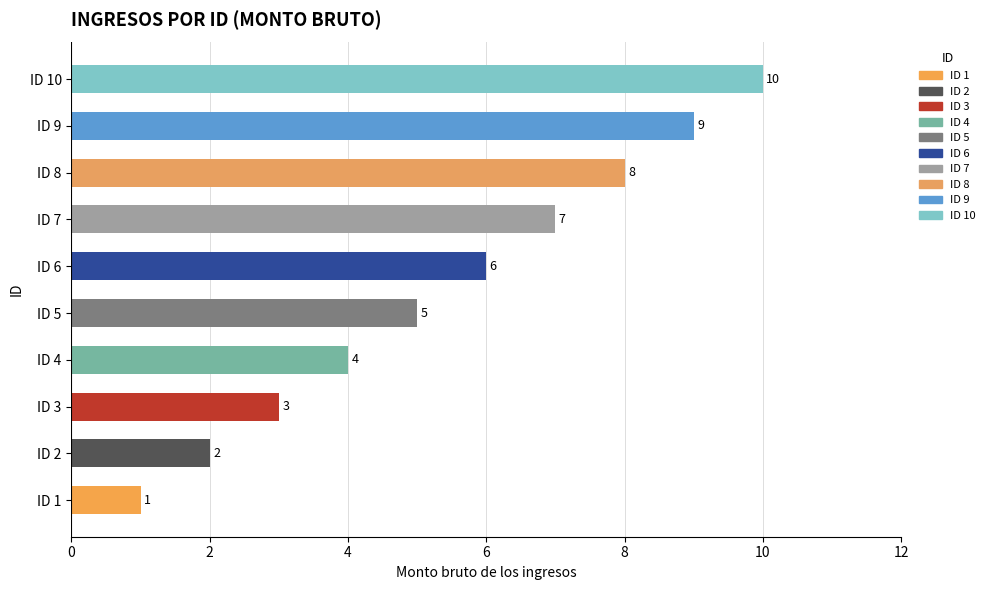

Count the number of data series in this chart.

1